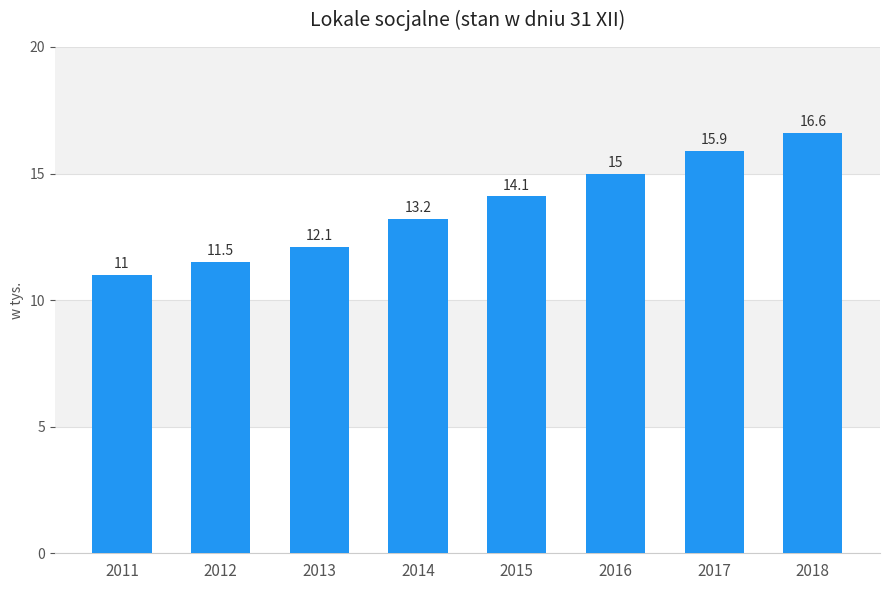

What is the change in value from 2014 to 2018?

+3.4